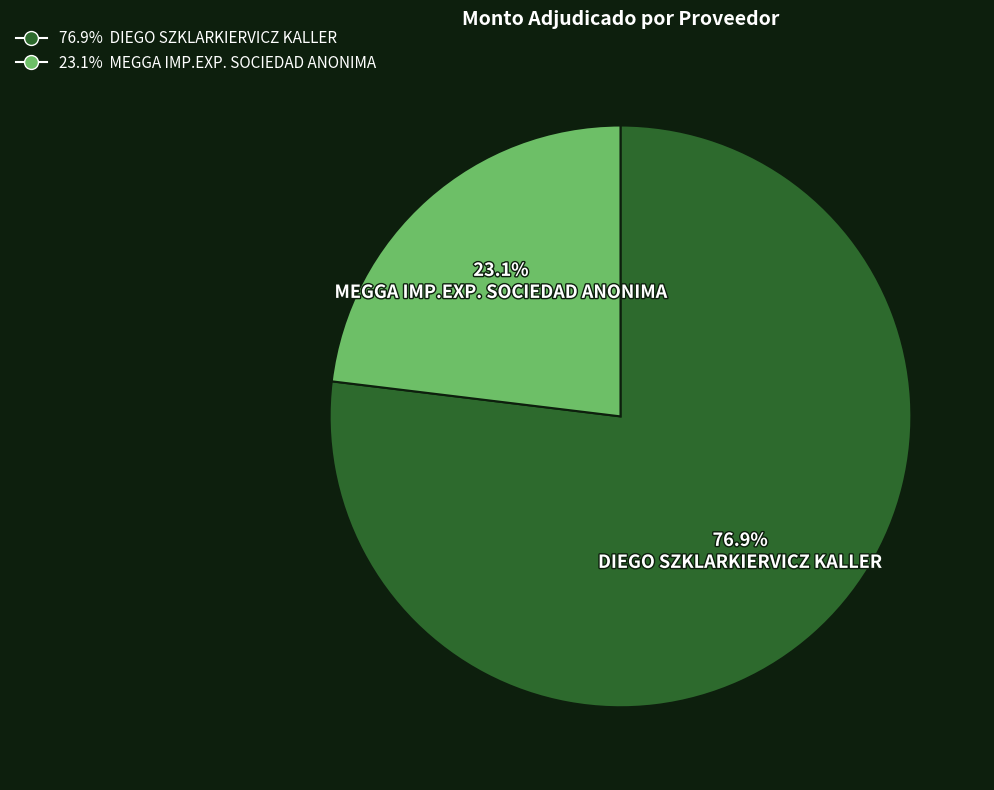

Is there any slice that represents more than half of the pie?

Yes